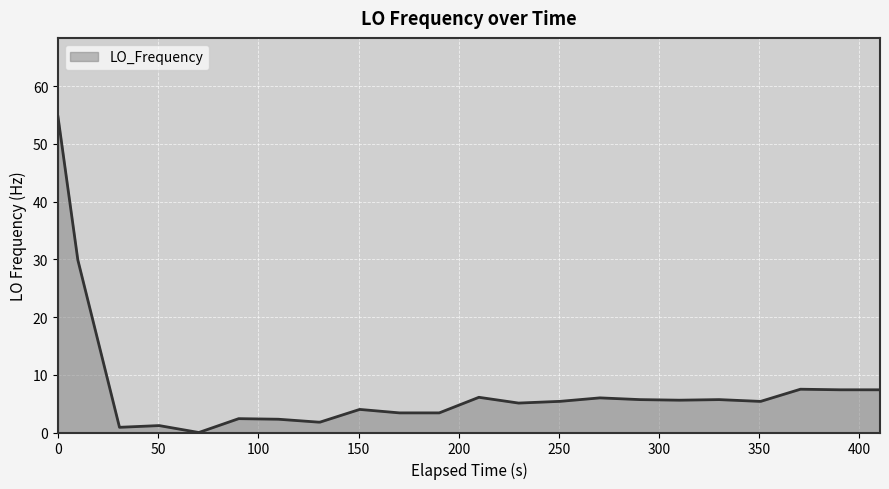

What is the difference between the second highest and minimum values?

29.9